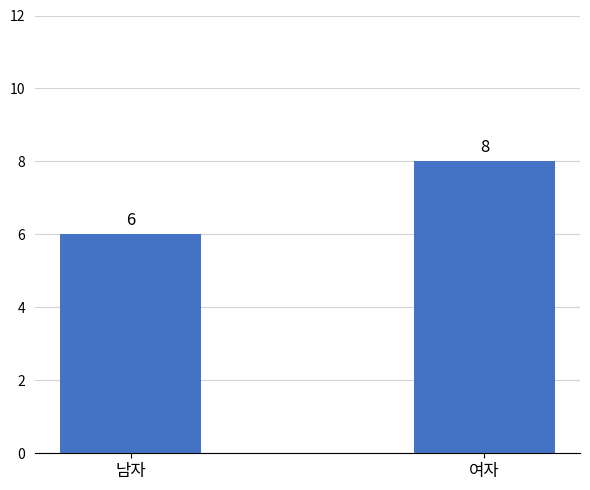

What is the sum of all values?

14